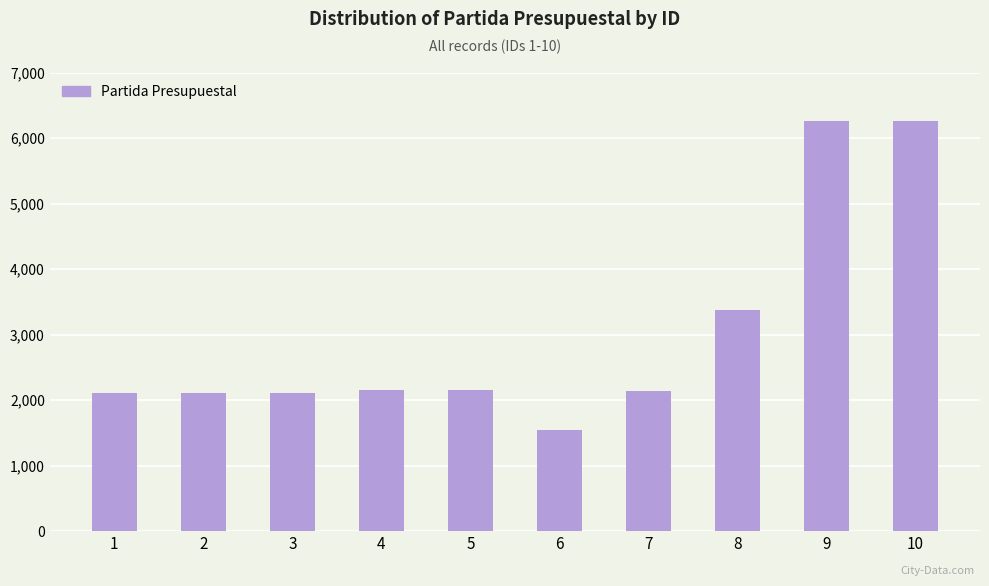

What is the average value?

3024